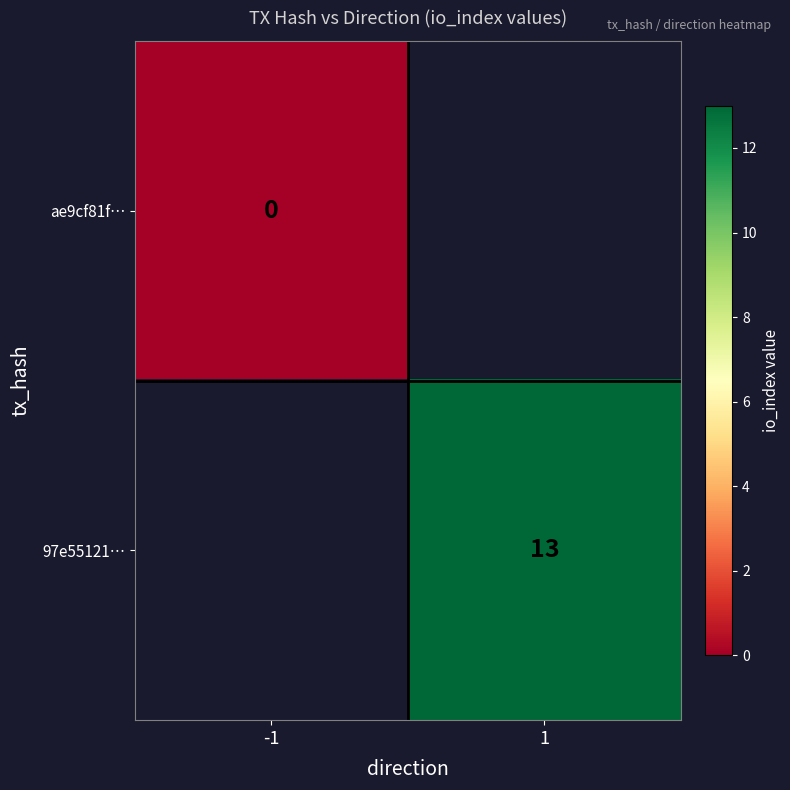

Which category has the highest value across all series?

1